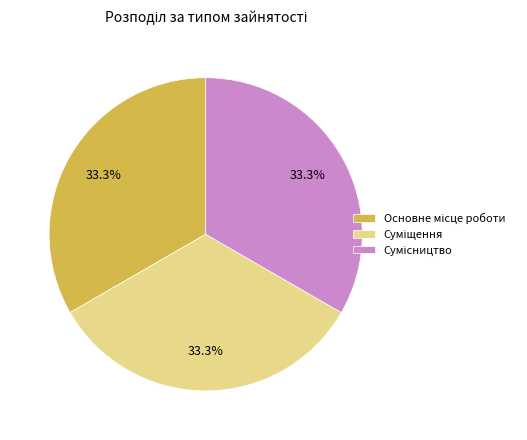

Is there any slice that represents more than half of the pie?

No